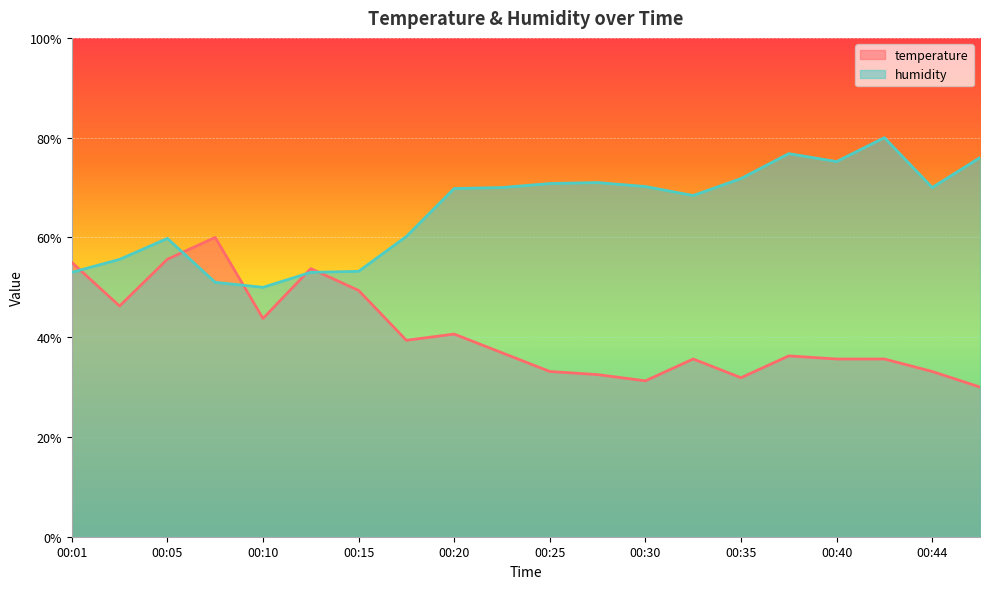

Where is the first local minimum for temperature?

00:03